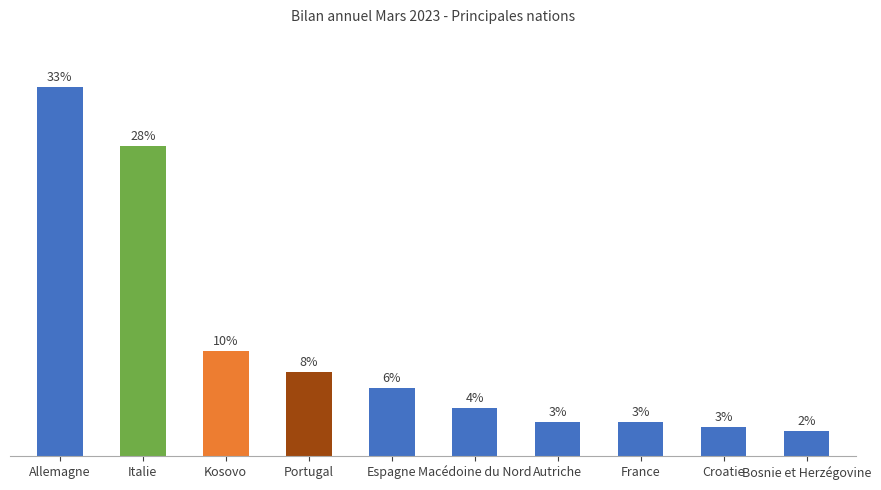

What is the difference between the maximum and minimum values?

31.1